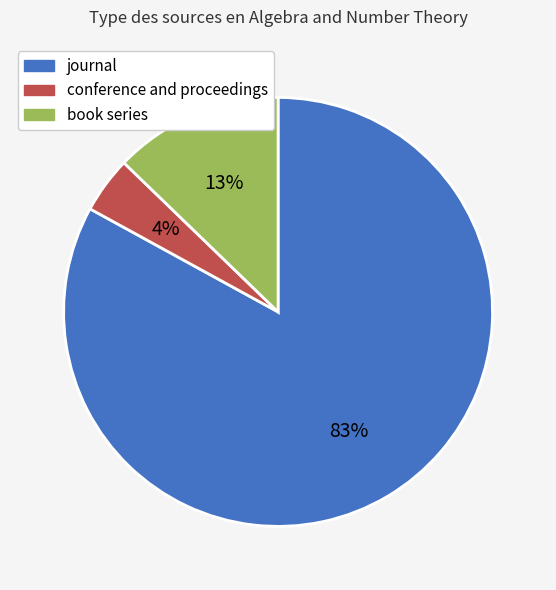

Is the sum of journal and book series greater than half?

Yes